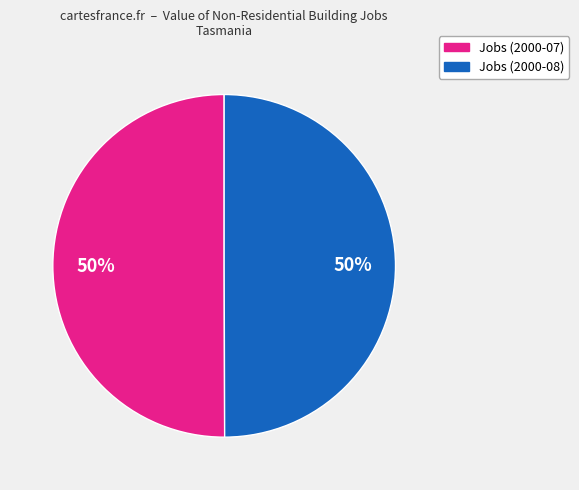

To the nearest percent, what is the average slice percentage?

50%